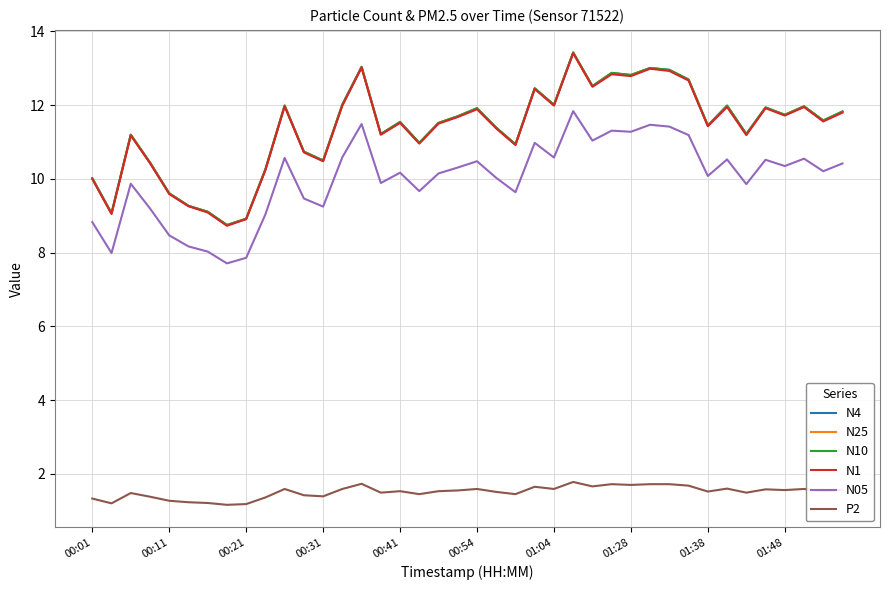

True or false: N05 and N1 cross at least once.

False